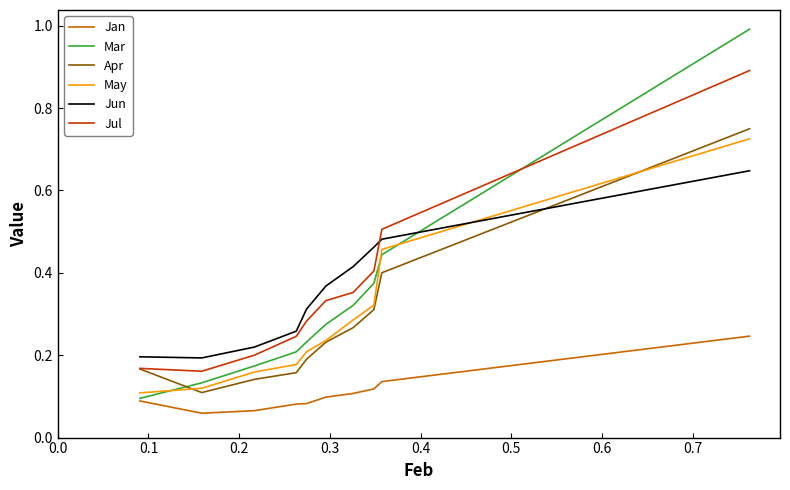

Which series has the largest range (max minus min)?

Mar